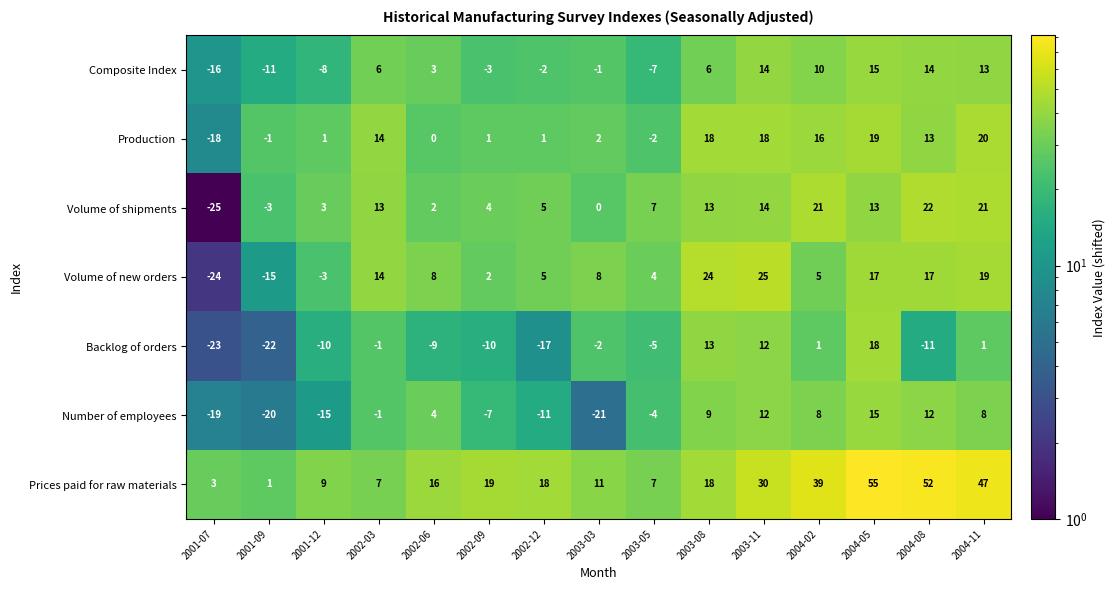

What is the average value of the Volume of shipments series?

7